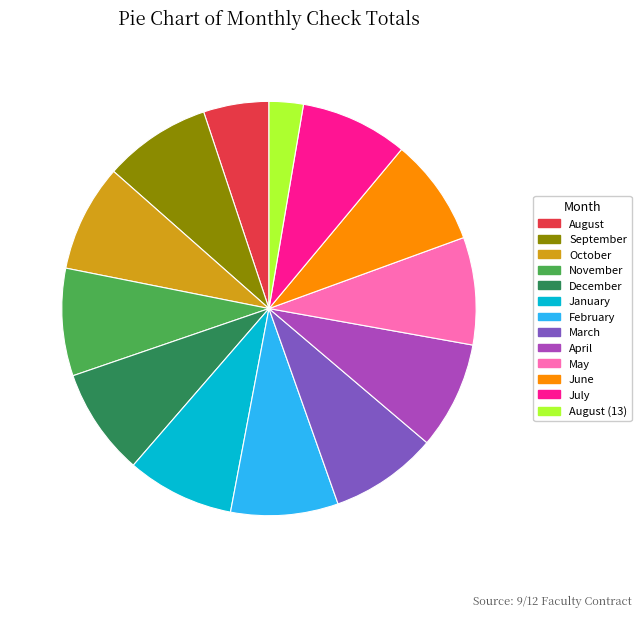

Do December and August together represent more than half of the pie?

No